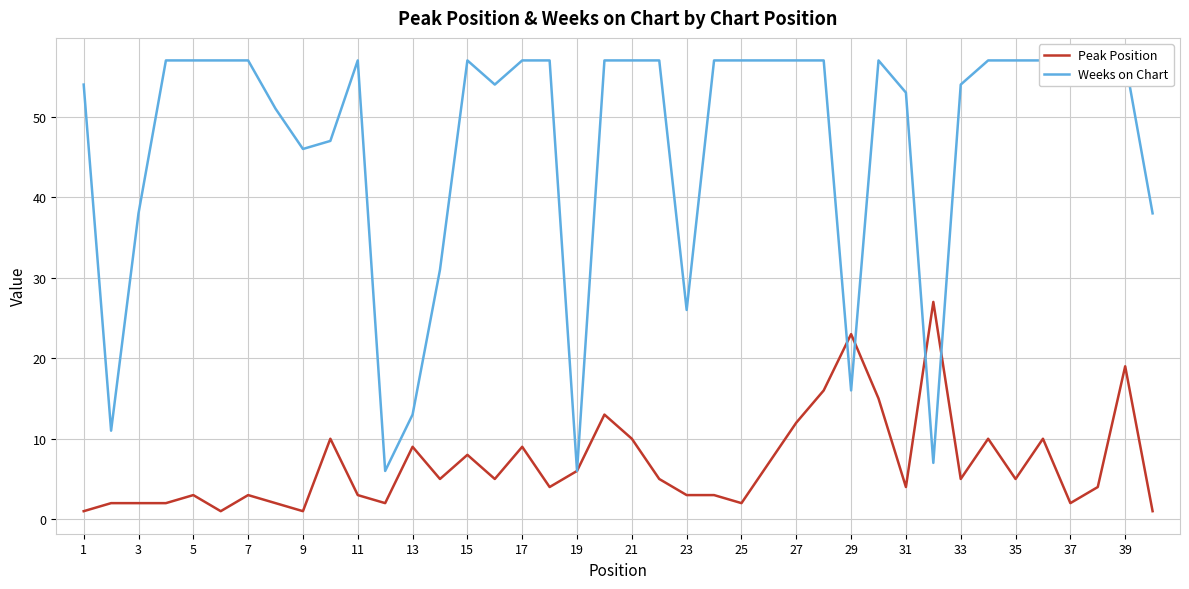

What is the value of the Peak Position point at the 12th from the left?

2